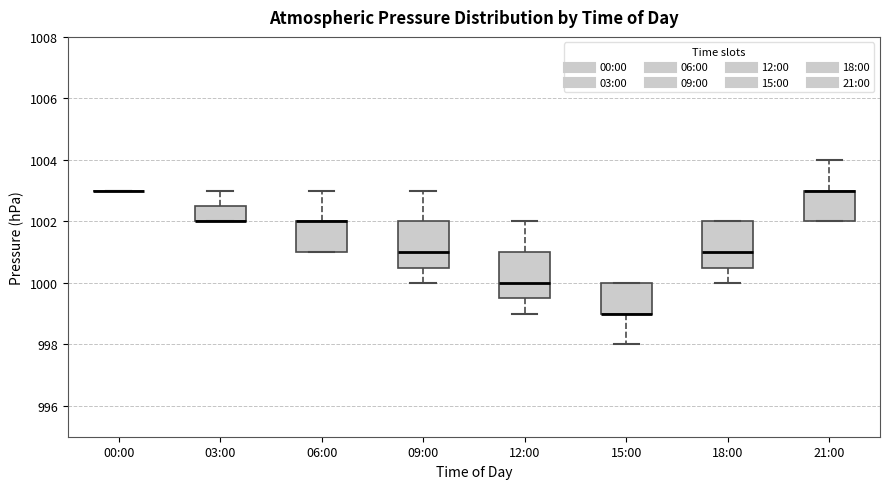

Where is the upper edge of the box for 21:00 on the y-axis? The values are not printed on the chart, so give them approximately, as read against the axis.

1003.0